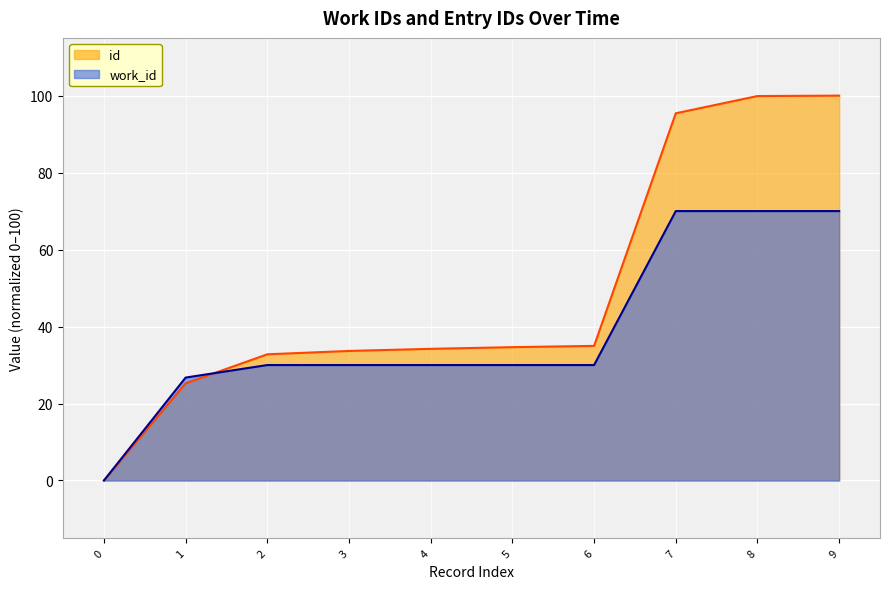

The id series shows 19.8 at 7. True or false?

False